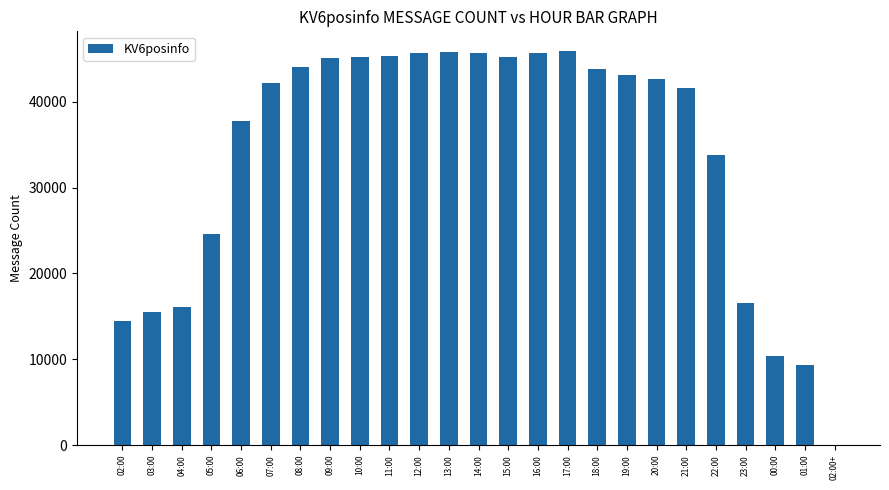

What is the sum of the values at 22:00 and 09:00?

78888